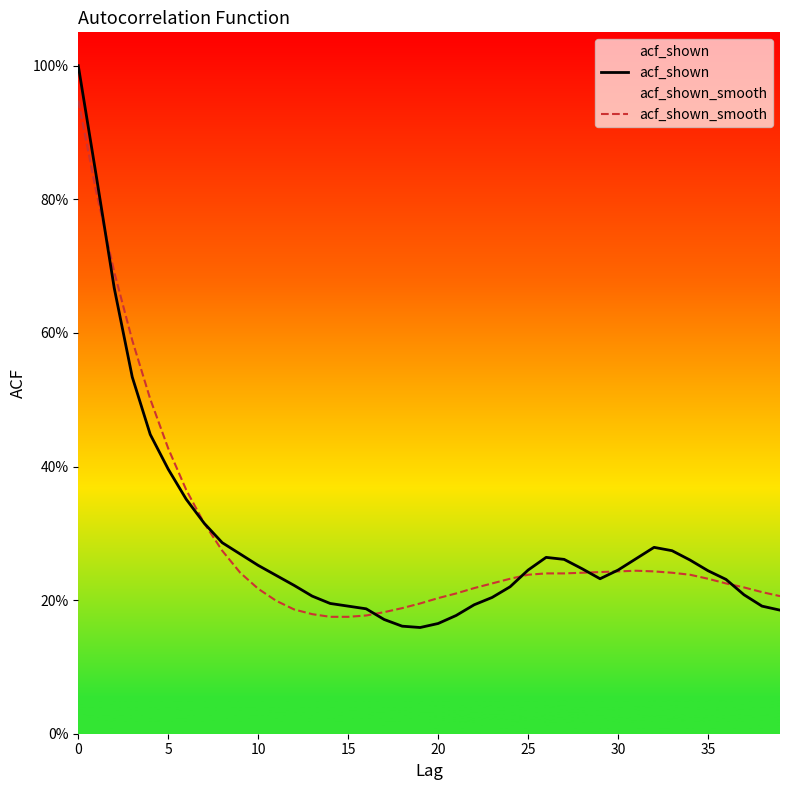

Rank the series at 38 from lowest to highest value.

acf_shown, acf_shown_smooth